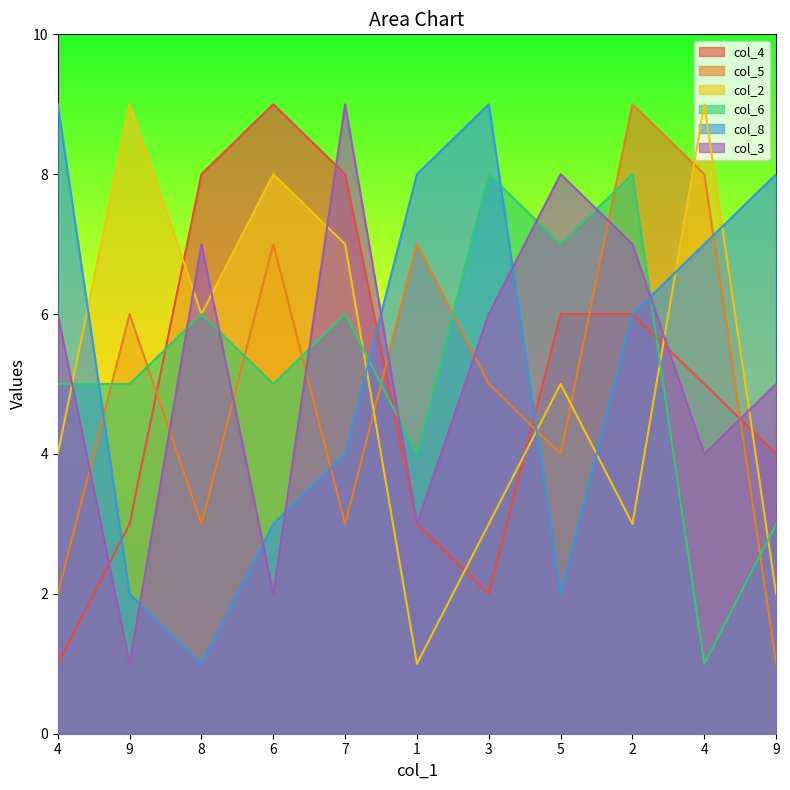

Is it true that col_6 equals 6 at 1?

False